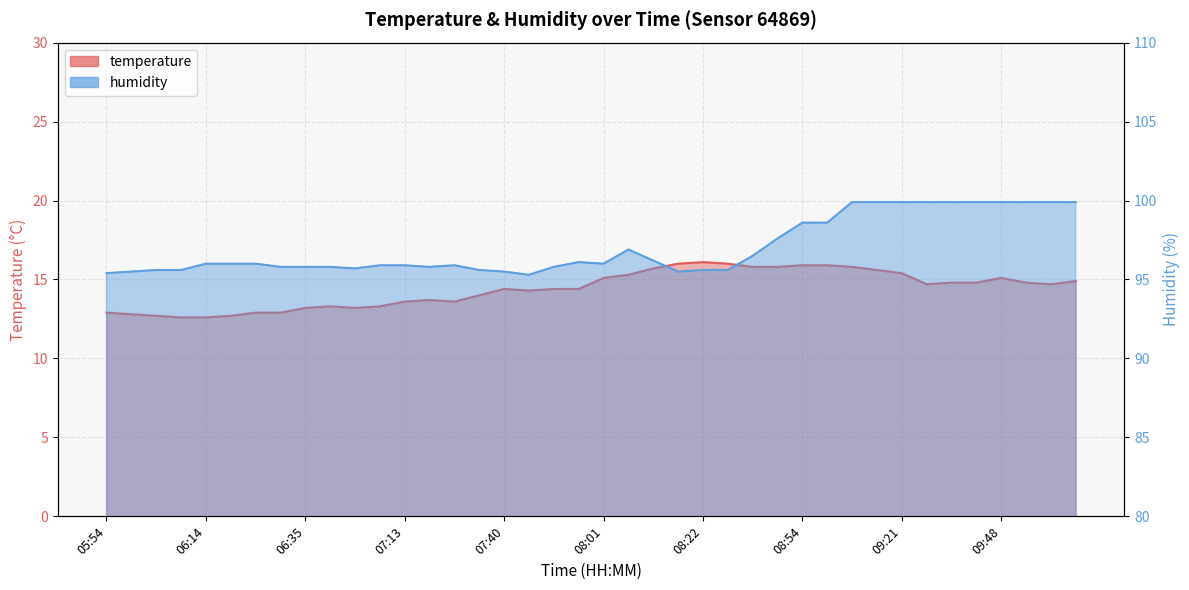

What is the difference between the second highest and second lowest values in the humidity series?

4.5